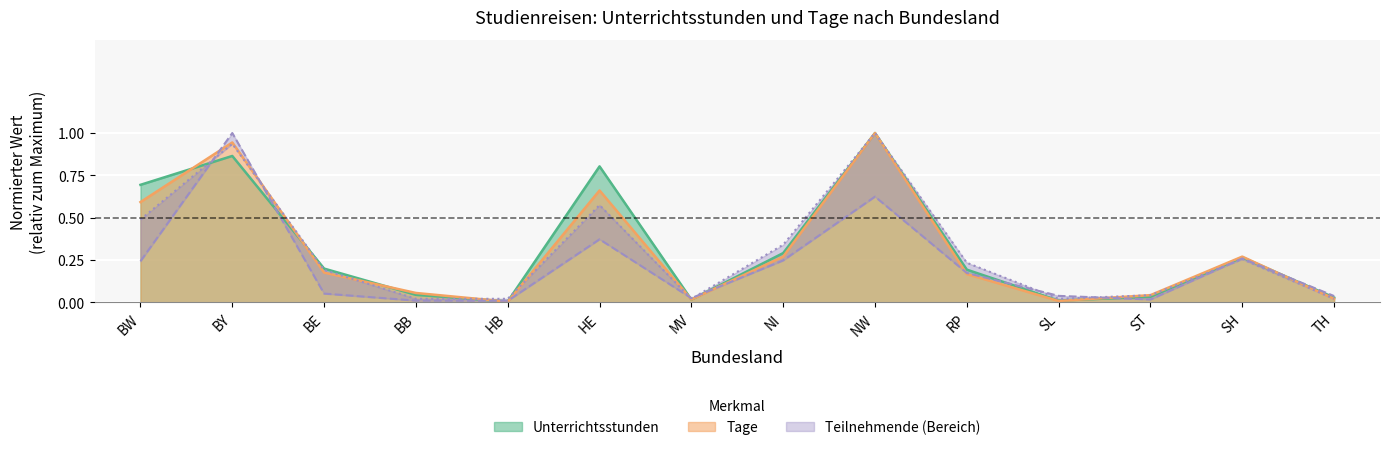

True or false: Anzahl has a value of 0.0 at HB.

True